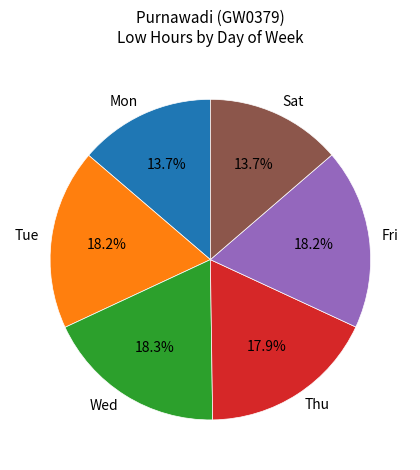

What is the ratio of the value at Mon to the value at Thu?

0.8